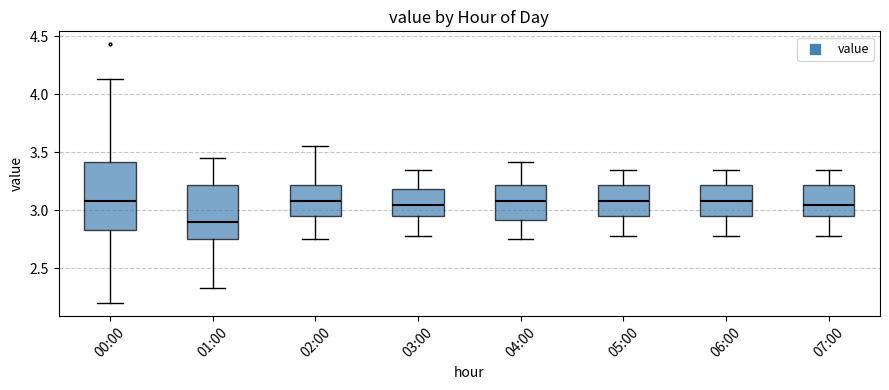

Reading left to right, transcribe this box plot: for each box, give where its median line is, the range the box spans, and where its two whiskers end, as read against the y-axis. The values are not printed on the chart, so give them approximately, as read against the axis.

00:00: median 3.10, box 2.85 to 3.40, whiskers 2.20 to 4.15
01:00: median 2.90, box 2.75 to 3.20, whiskers 2.35 to 3.45
02:00: median 3.10, box 2.95 to 3.20, whiskers 2.75 to 3.55
03:00: median 3.05, box 2.95 to 3.20, whiskers 2.80 to 3.35
04:00: median 3.10, box 2.90 to 3.20, whiskers 2.75 to 3.40
05:00: median 3.10, box 2.95 to 3.20, whiskers 2.80 to 3.35
06:00: median 3.10, box 2.95 to 3.20, whiskers 2.80 to 3.35
07:00: median 3.05, box 2.95 to 3.20, whiskers 2.80 to 3.35